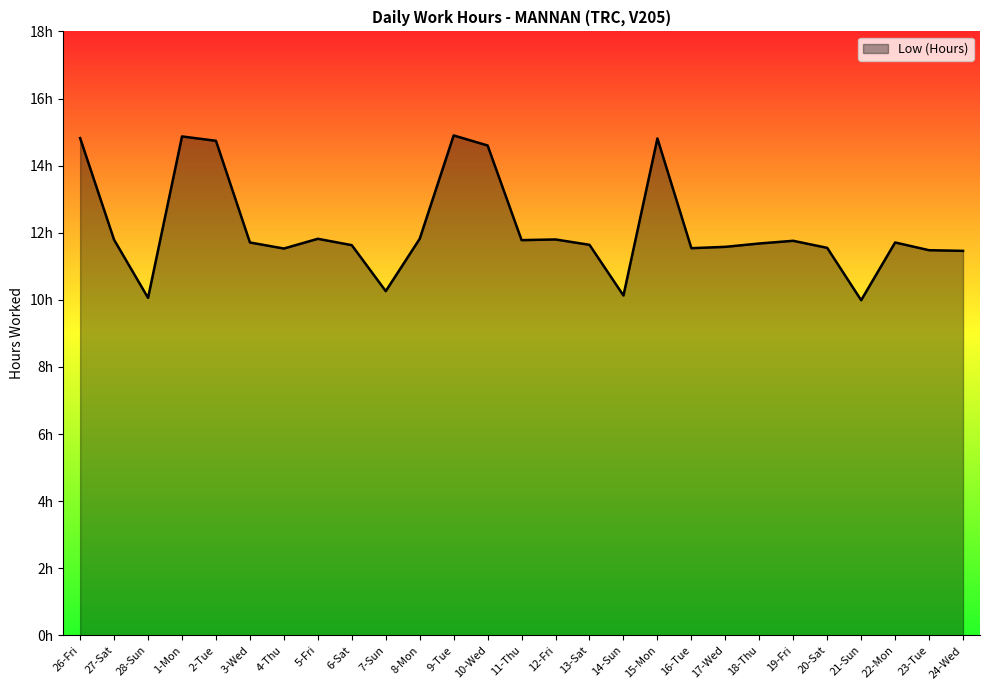

Which has a higher value, 18-Thu or 10-Wed?

10-Wed